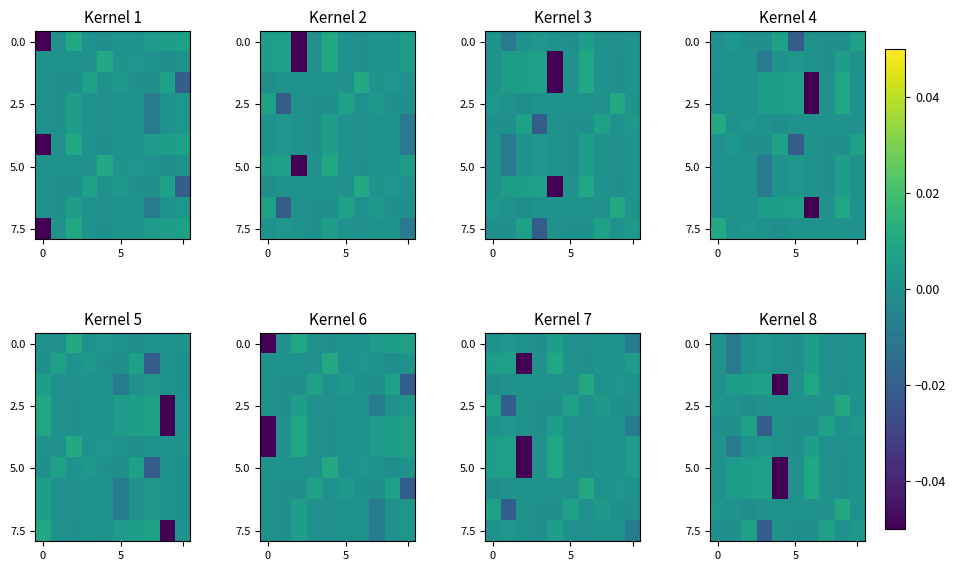

The 5.0 series shows 0.0 at 0. True or false?

False